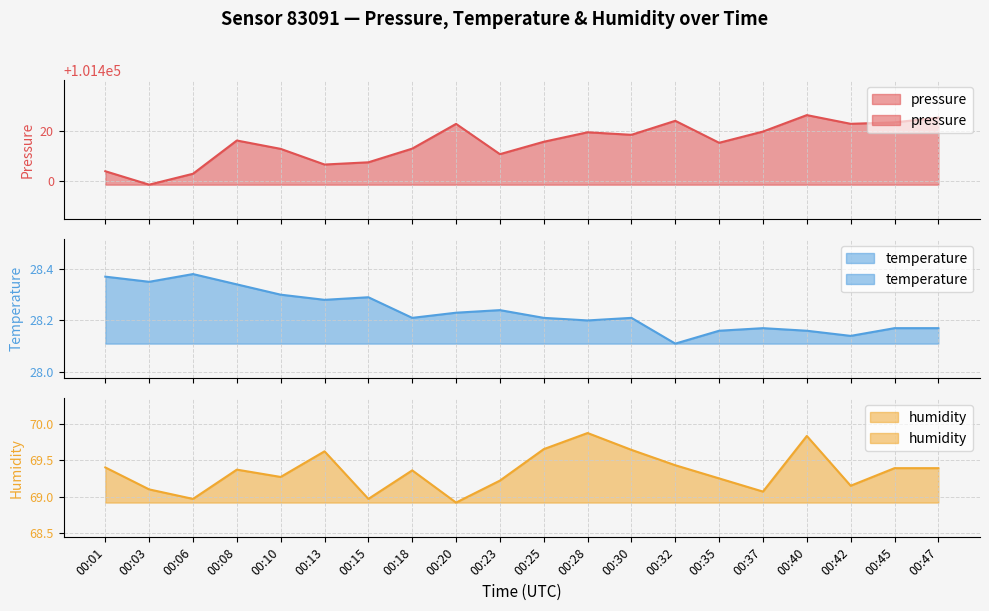

Reading left to right, list all the values displayed in this chart.

pressure: 101403.9	101398.6	101402.9	101416.1	101412.8	101406.6	101407.5	101412.9	101422.7	101410.7	101415.6	101419.3	101418.3	101423.9	101415.2	101419.6	101426.1	101422.7	101423.2	101425.1
temperature: 28.4	28.4	28.4	28.3	28.3	28.3	28.3	28.2	28.2	28.2	28.2	28.2	28.2	28.1	28.2	28.2	28.2	28.1	28.2	28.2
humidity: 69.4	69.1	69.0	69.4	69.3	69.6	69.0	69.4	68.9	69.2	69.7	69.9	69.6	69.4	69.2	69.1	69.8	69.2	69.4	69.4